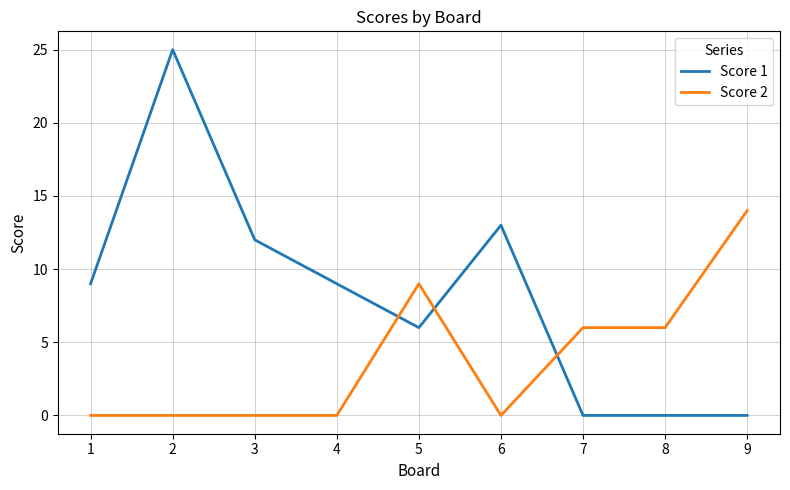

What is the difference between the maximum and minimum values in the Score 2 series?

14